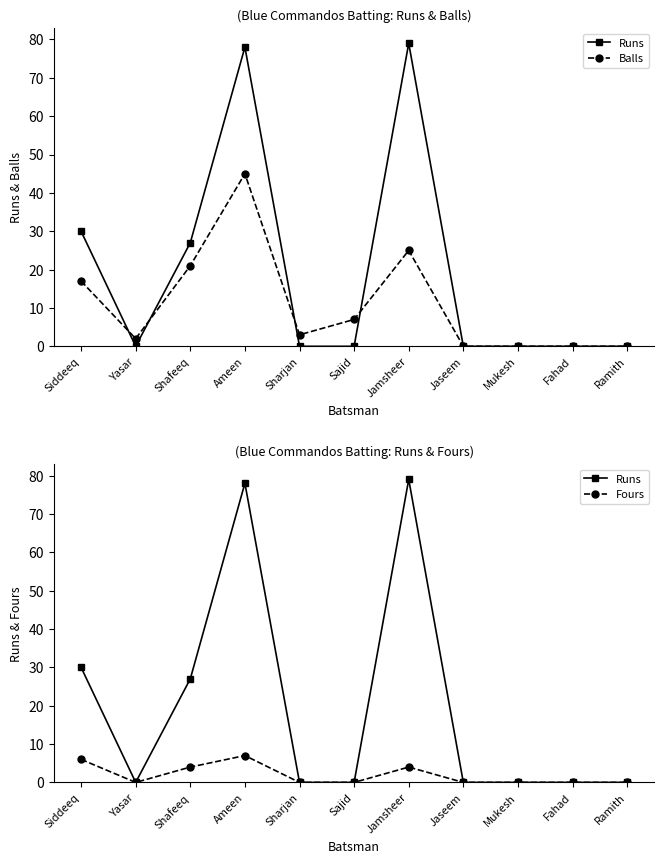

What is the value of the Fours point at the 3rd from the left?

4